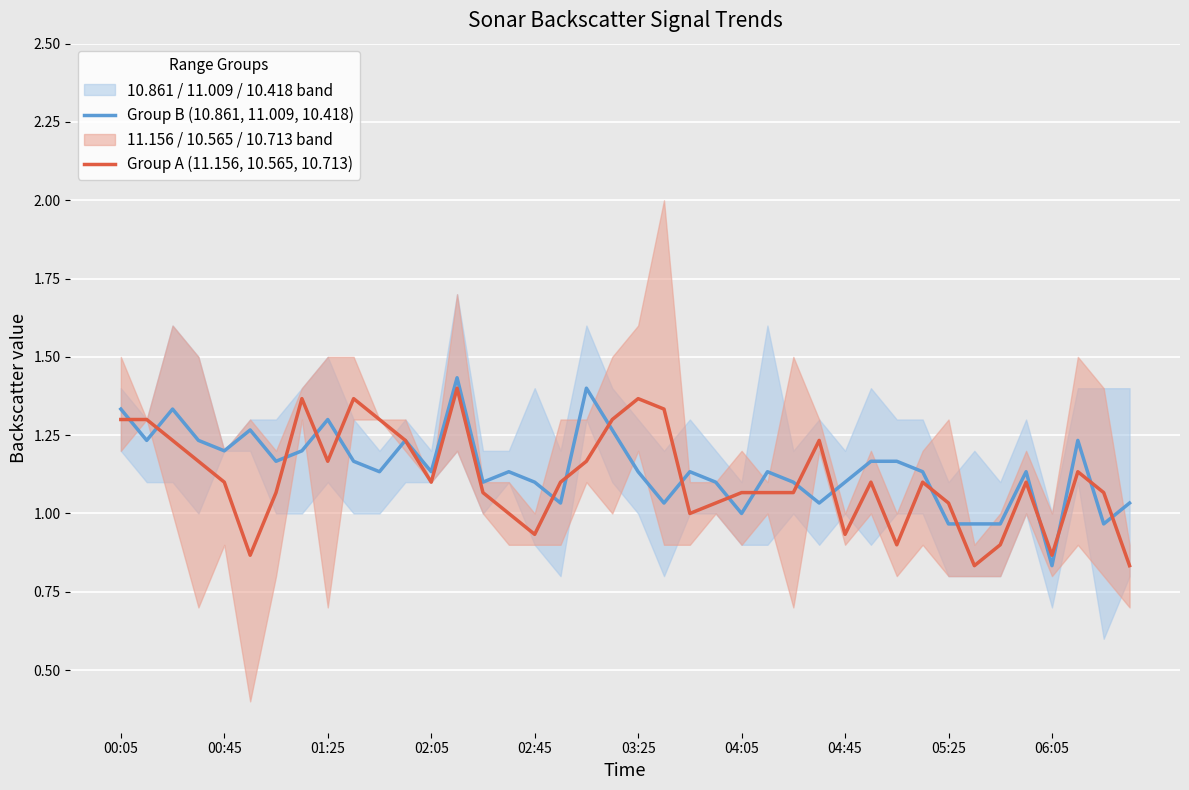

Rank the series at 29 from lowest to highest value.

Group A (11.156, 10.565, 10.713), Group B (10.861, 11.009, 10.418)